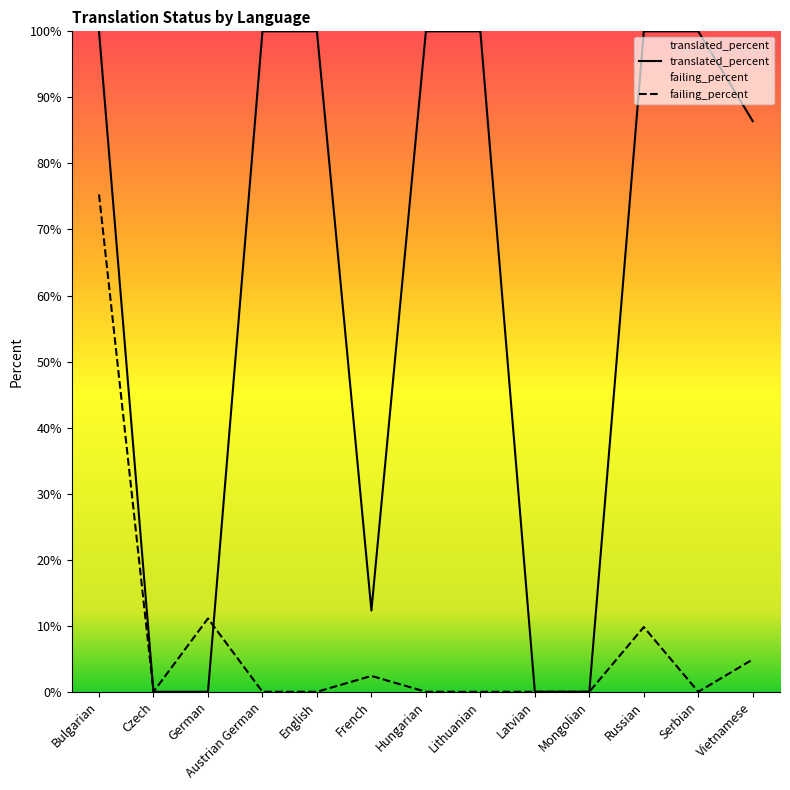

What is the difference between the maximum and minimum values in the translated_percent series?

100.0